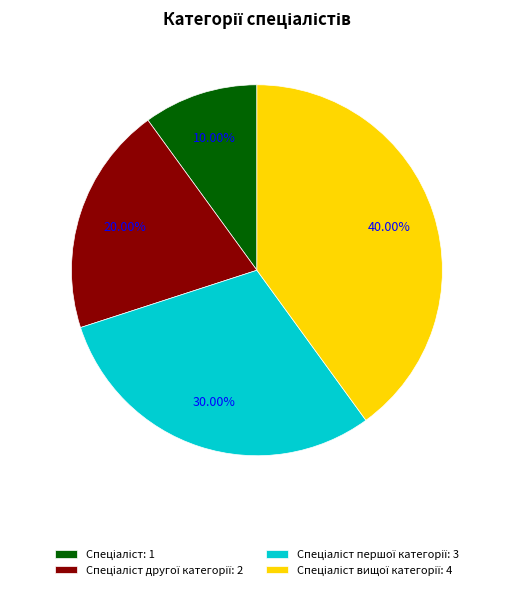

How many segments does this pie chart have?

4